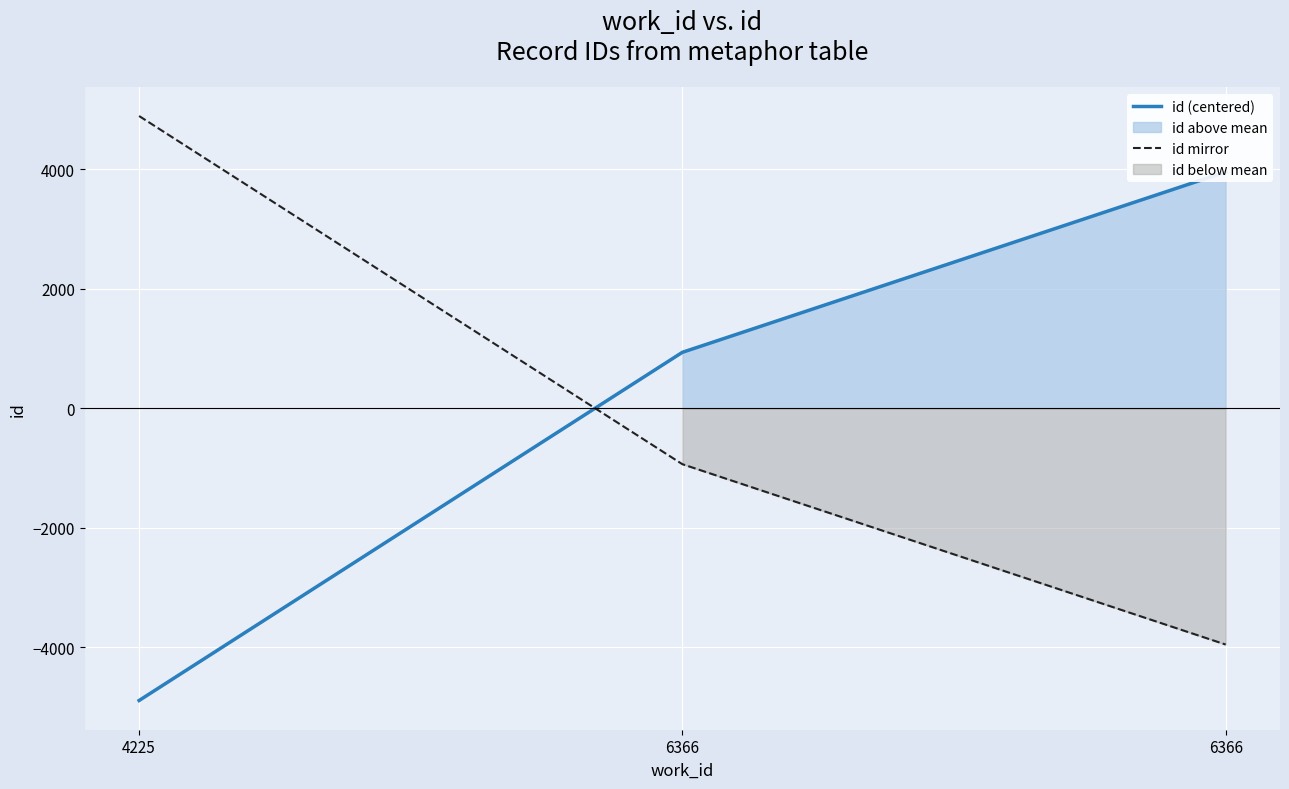

Reading left to right, transcribe all the data shown in this chart.

id (centered): -4894	937	3957
id mirror: 4894	-937	-3957